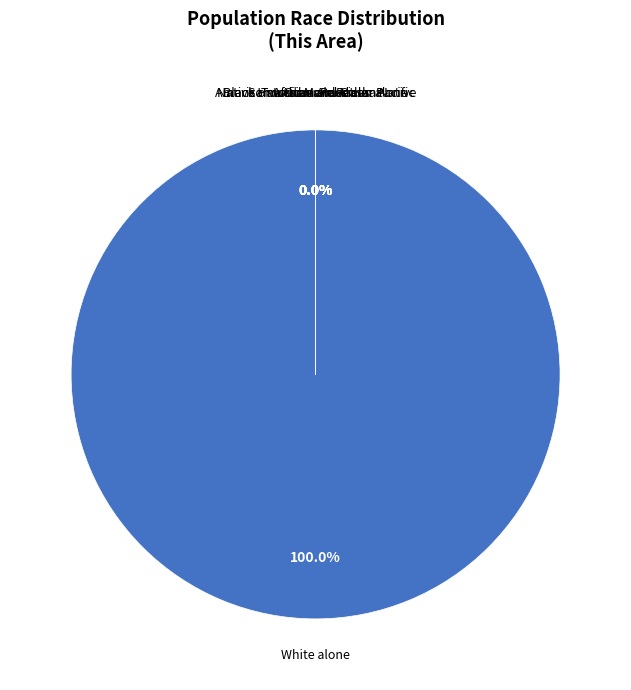

Is it true that Asian alone is 0% of the pie?

True